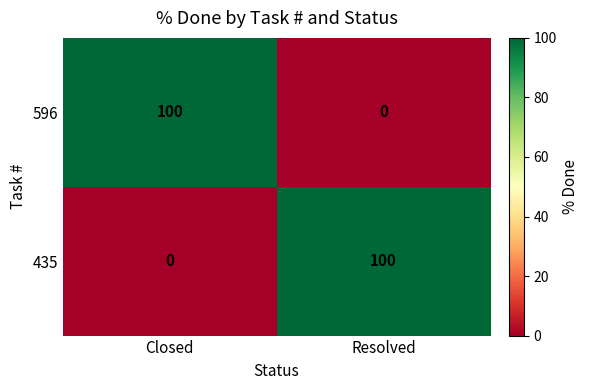

What is the difference between the highest and lowest values at Closed?

100